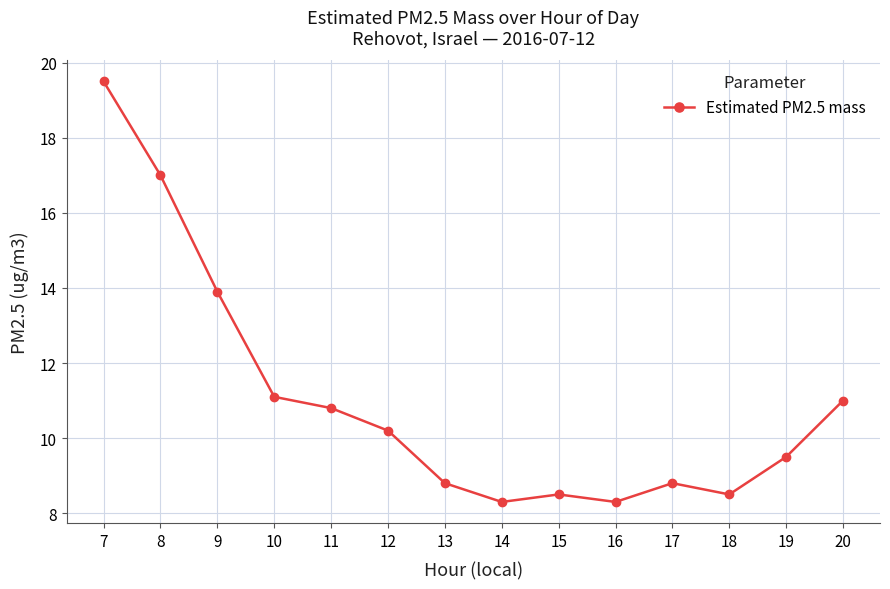

What is the change in value from 10 to 15?

-2.6